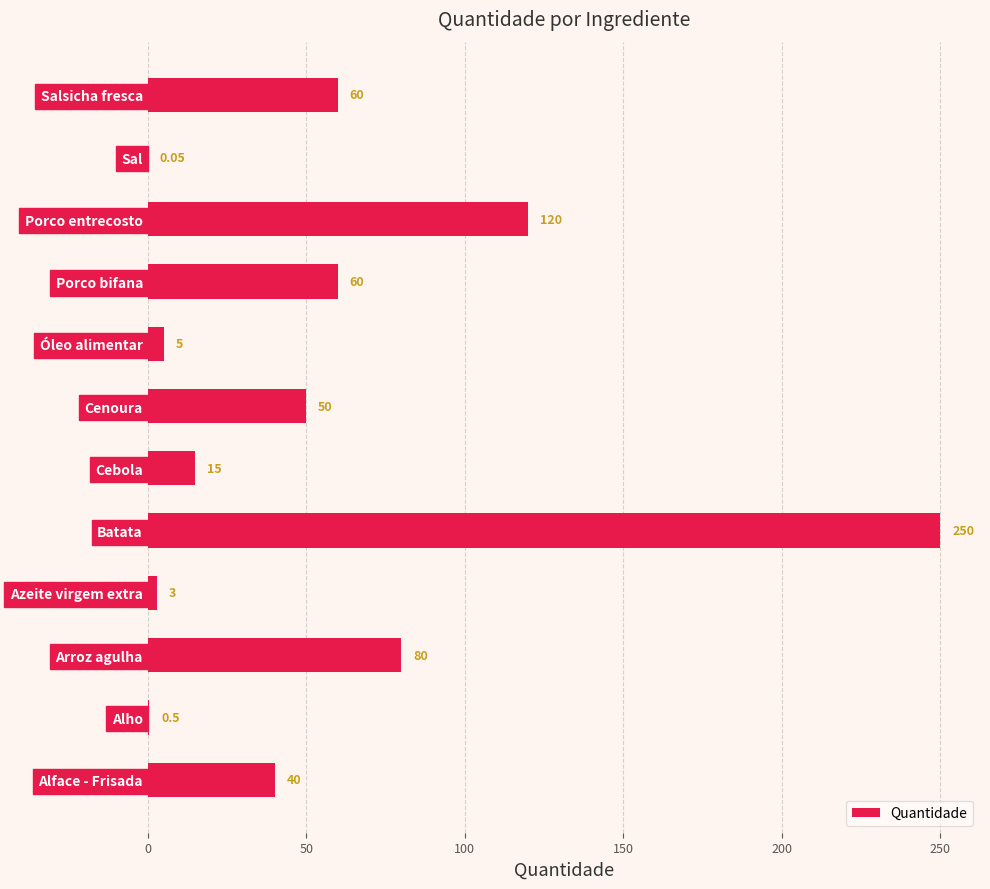

What is the greatest value displayed?

250.0